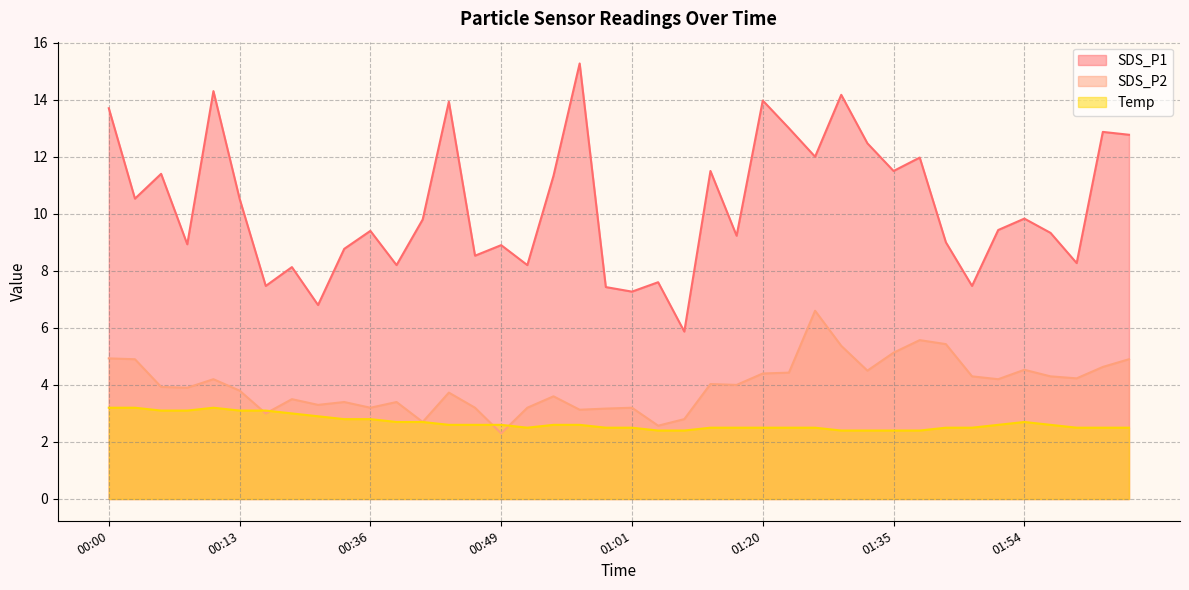

The SDS_P1 series shows 12.0 at 01:28. True or false?

True